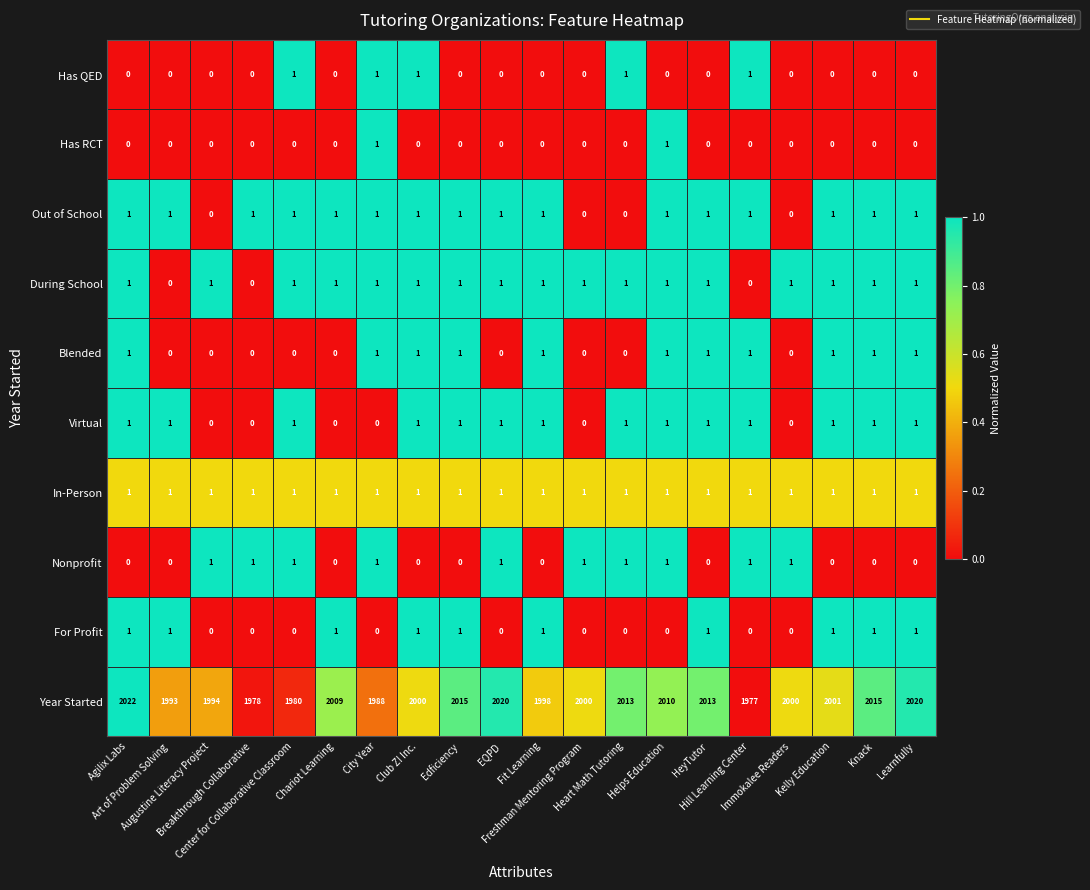

What is the difference between the second highest and minimum values in the Year Started series?

43